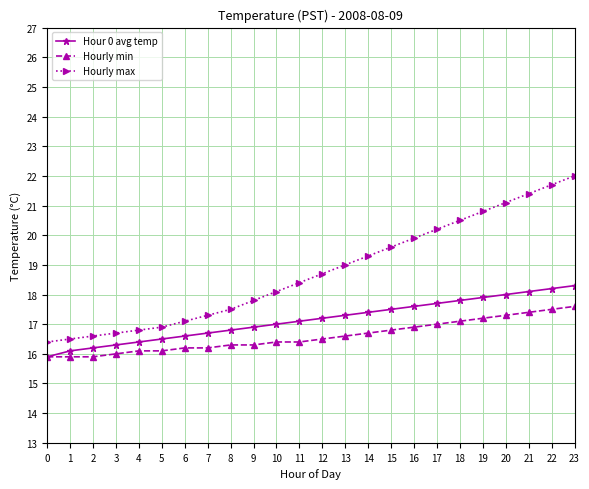

Which series has the largest total across all categories?

Hourly max